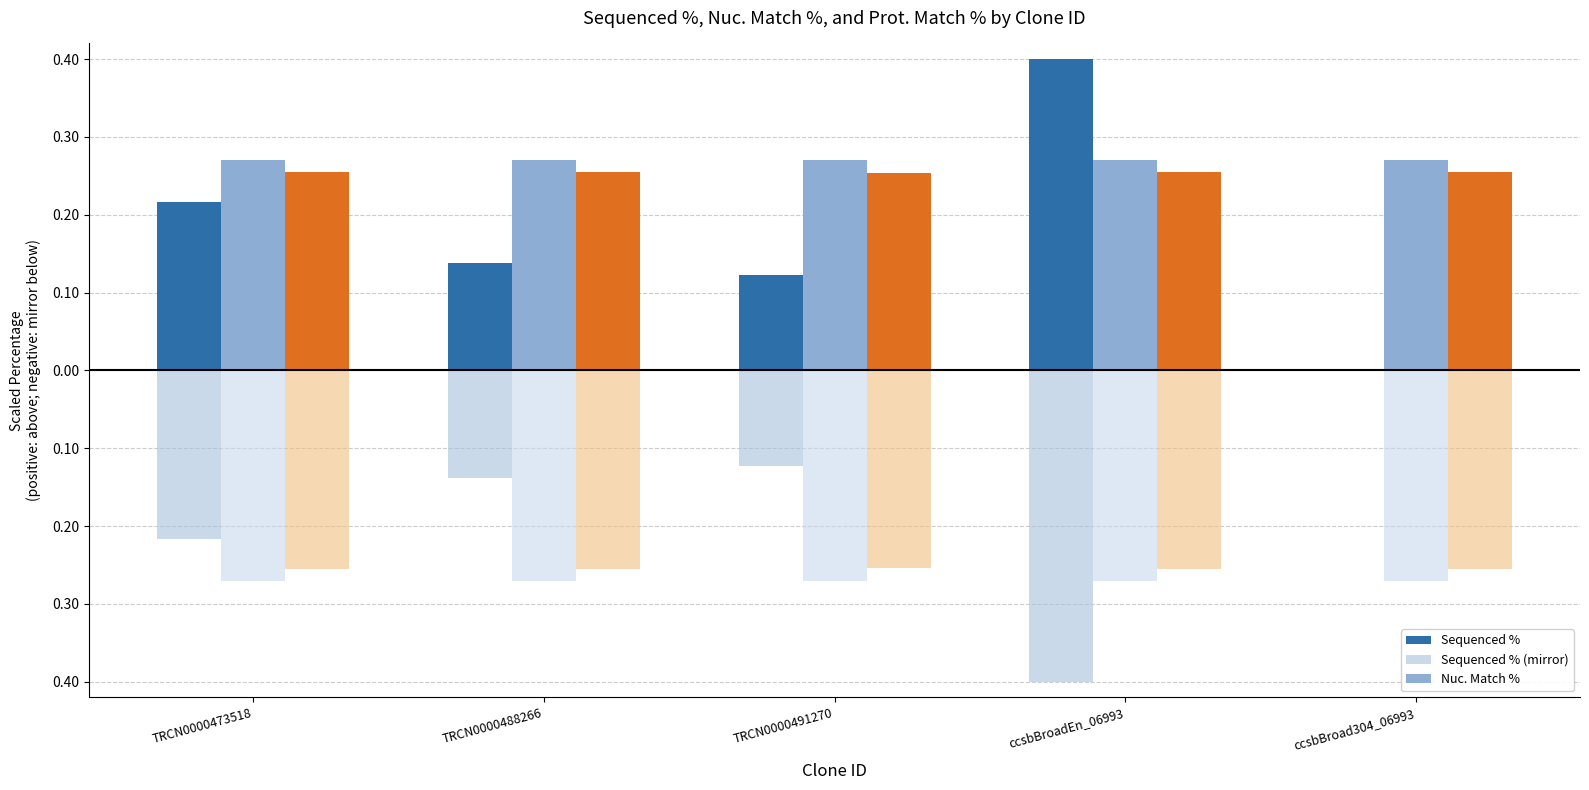

Are the bars grouped side by side (vs. stacked)?

Yes